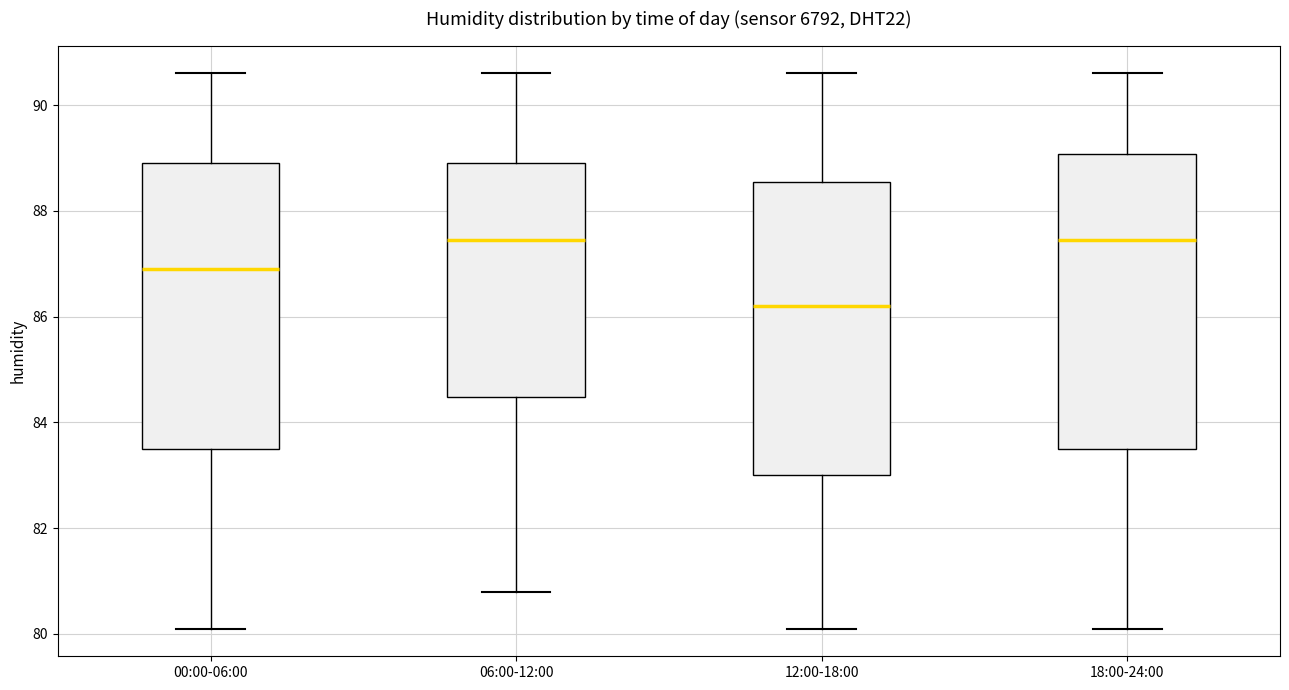

Reading left to right, transcribe this box plot: for each box, give where its median line is, the range the box spans, and where its two whiskers end, as read against the y-axis. The values are not printed on the chart, so give them approximately, as read against the axis.

00:00-06:00: median 87.0, box 83.6 to 89.0, whiskers 80.2 to 90.6
06:00-12:00: median 87.4, box 84.4 to 89.0, whiskers 80.8 to 90.6
12:00-18:00: median 86.2, box 83.0 to 88.6, whiskers 80.2 to 90.6
18:00-24:00: median 87.4, box 83.6 to 89.0, whiskers 80.2 to 90.6